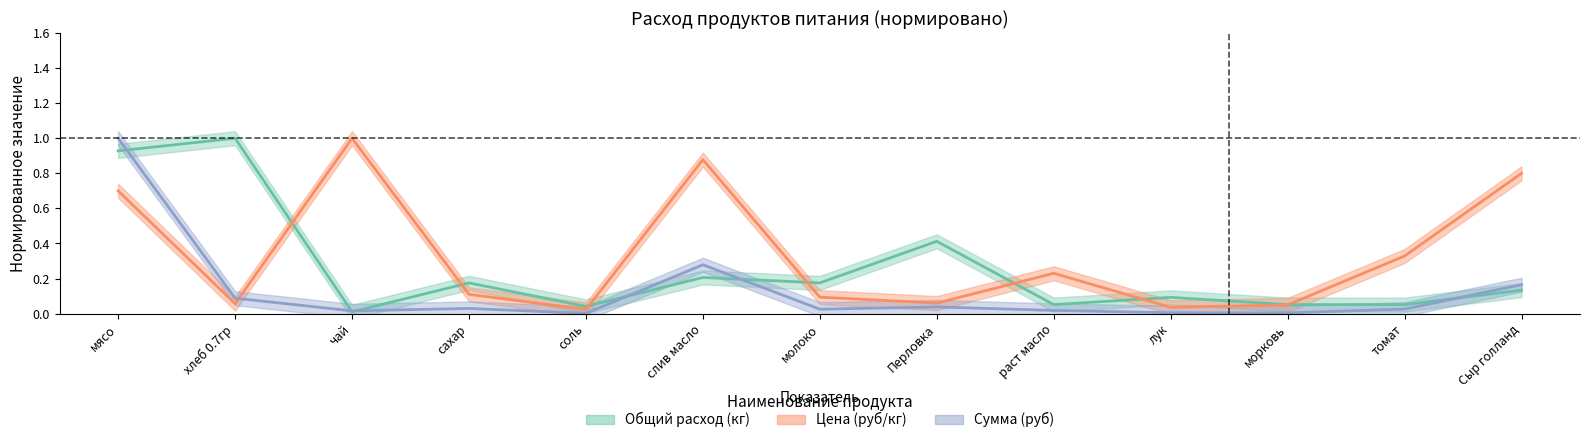

List the series in order of their overall mean, lowest first.

Сумма (руб), Общий расход (кг), Цена (руб/кг)